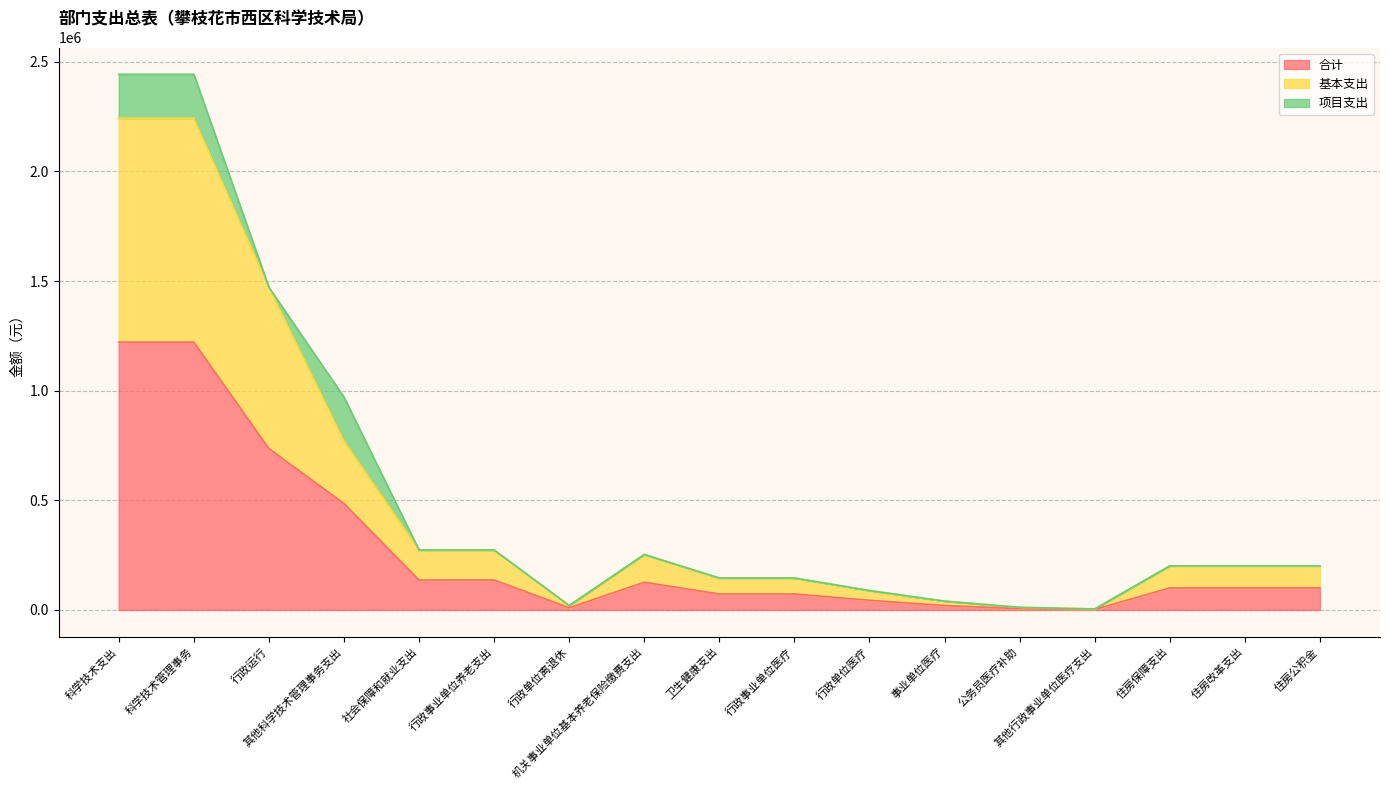

List the labels in order of 合计 value, smallest first.

其他行政事业单位医疗支出, 公务员医疗补助, 行政单位离退休, 事业单位医疗, 行政单位医疗, 卫生健康支出, 行政事业单位医疗, 住房保障支出, 住房改革支出, 住房公积金, 机关事业单位基本养老保险缴费支出, 社会保障和就业支出, 行政事业单位养老支出, 其他科学技术管理事务支出, 行政运行, 科学技术支出, 科学技术管理事务